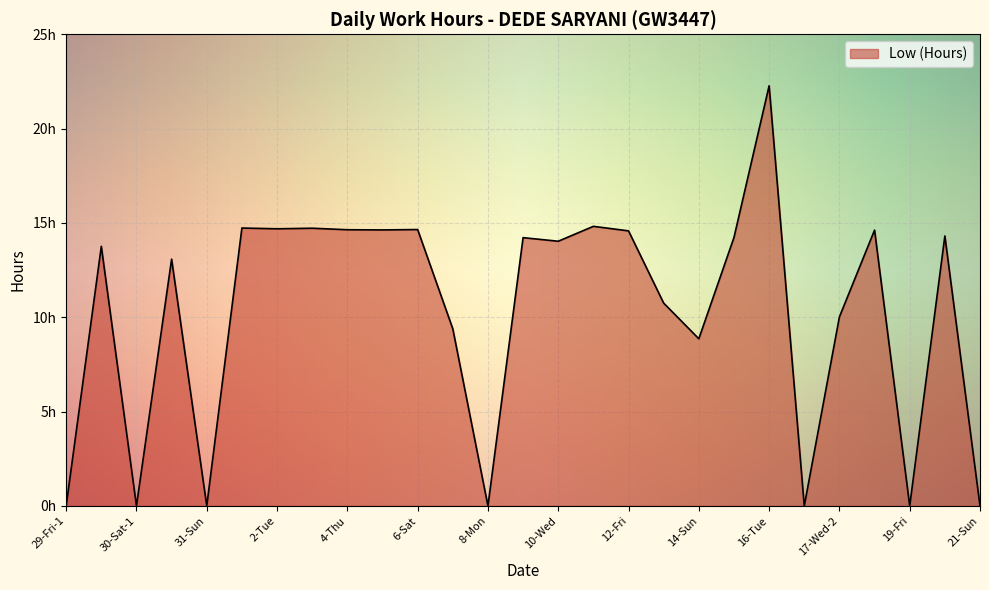

What is the greatest value displayed?

22.3